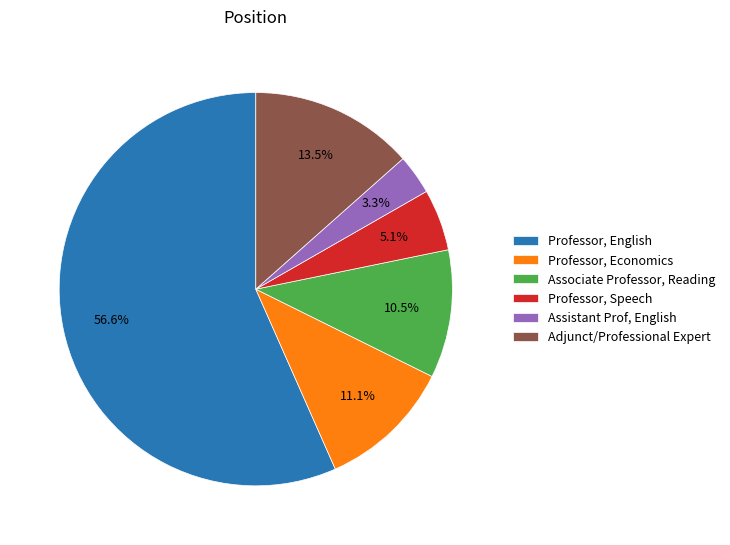

To the nearest percent, what is the average slice percentage?

17%